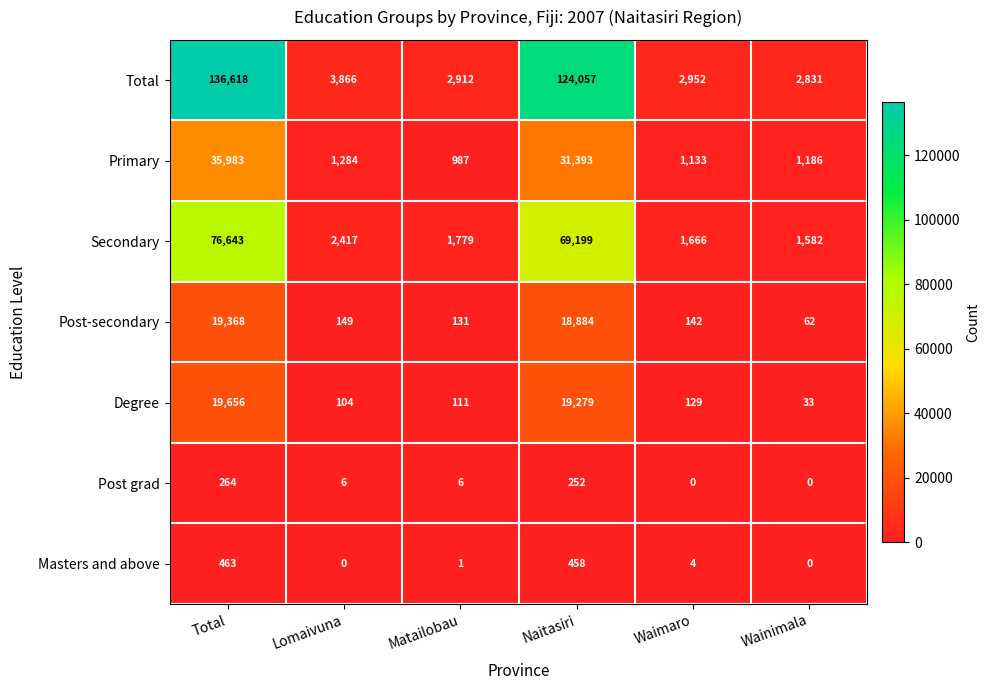

What is the total value across all series at Wainimala?

5694